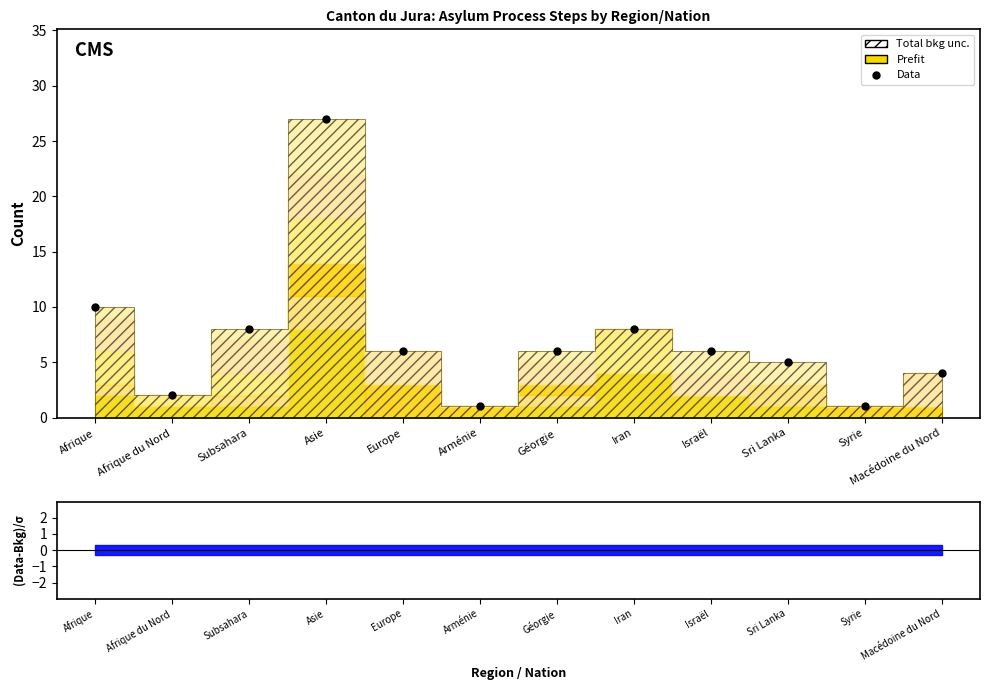

List the labels in order of value, largest first.

Asie, Afrique, Subsahara, Iran, Europe, Géorgie, Israël, Sri Lanka, Macédoine du Nord, Afrique du Nord, Arménie, Syrie